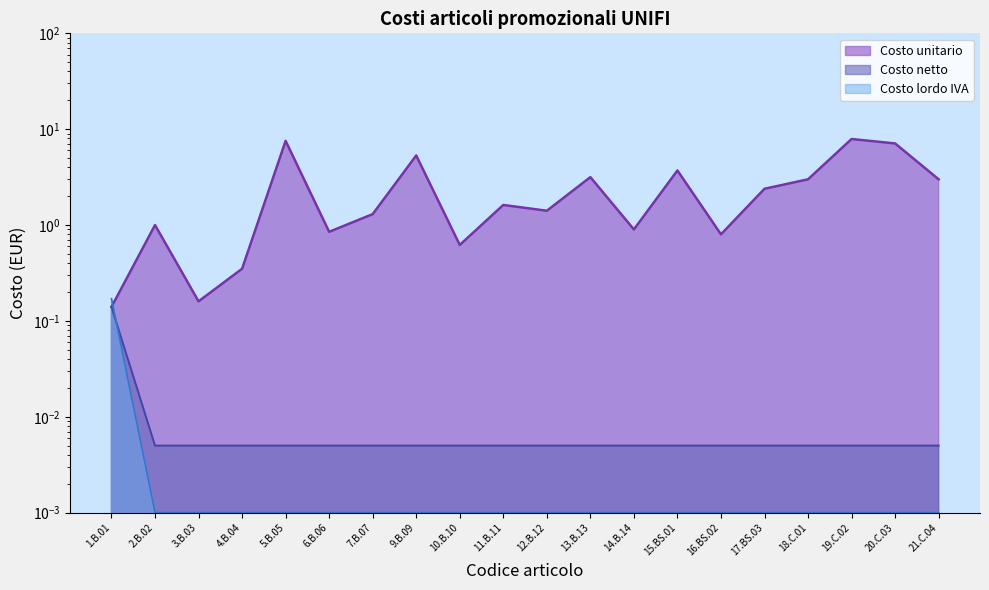

What is the maximum value for Costo unitario?

7.9